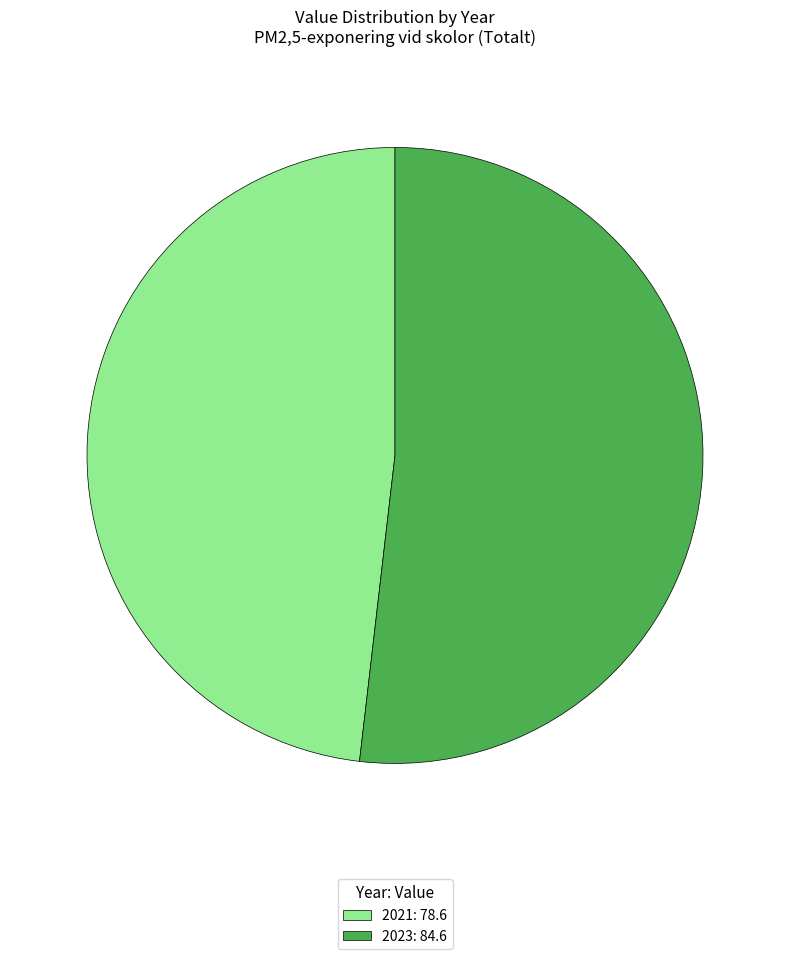

Does 2021: 78.6 account for over 50% of the chart?

No